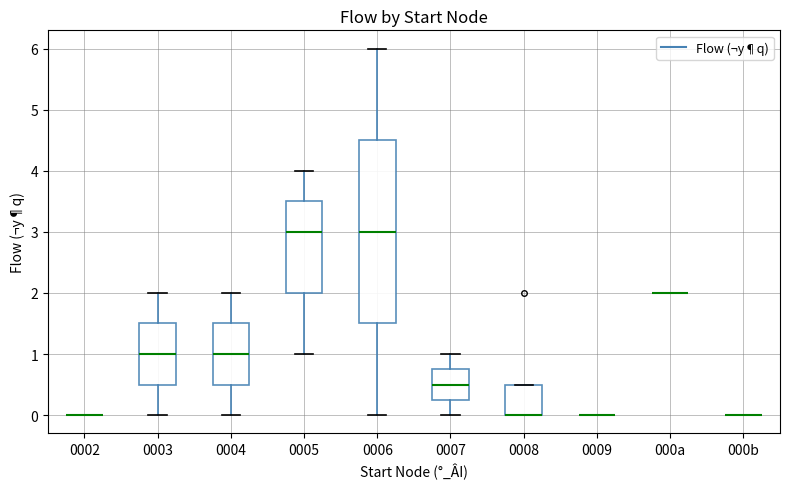

Which box is the tallest, from its lower edge to its upper edge?

0006